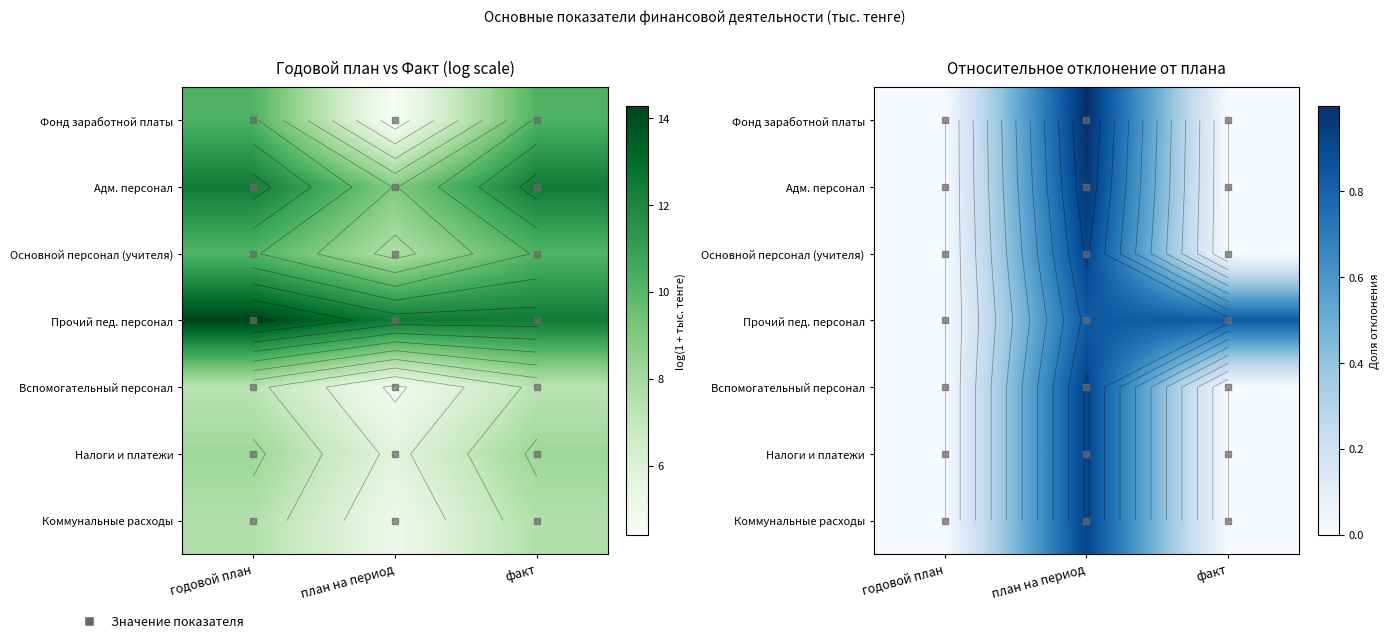

The value of Вспомогательный персонал at факт is -0.5. True or false?

False